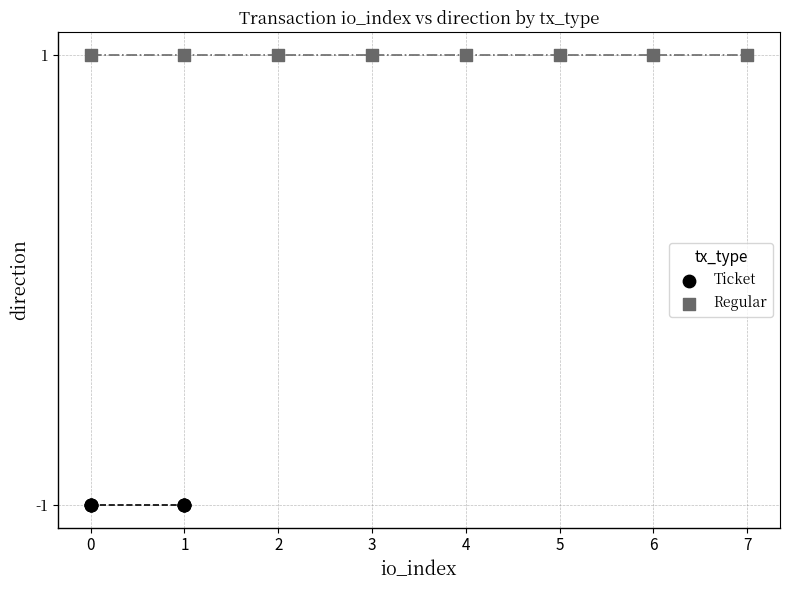

Which series contains the lowest Y value?

Ticket